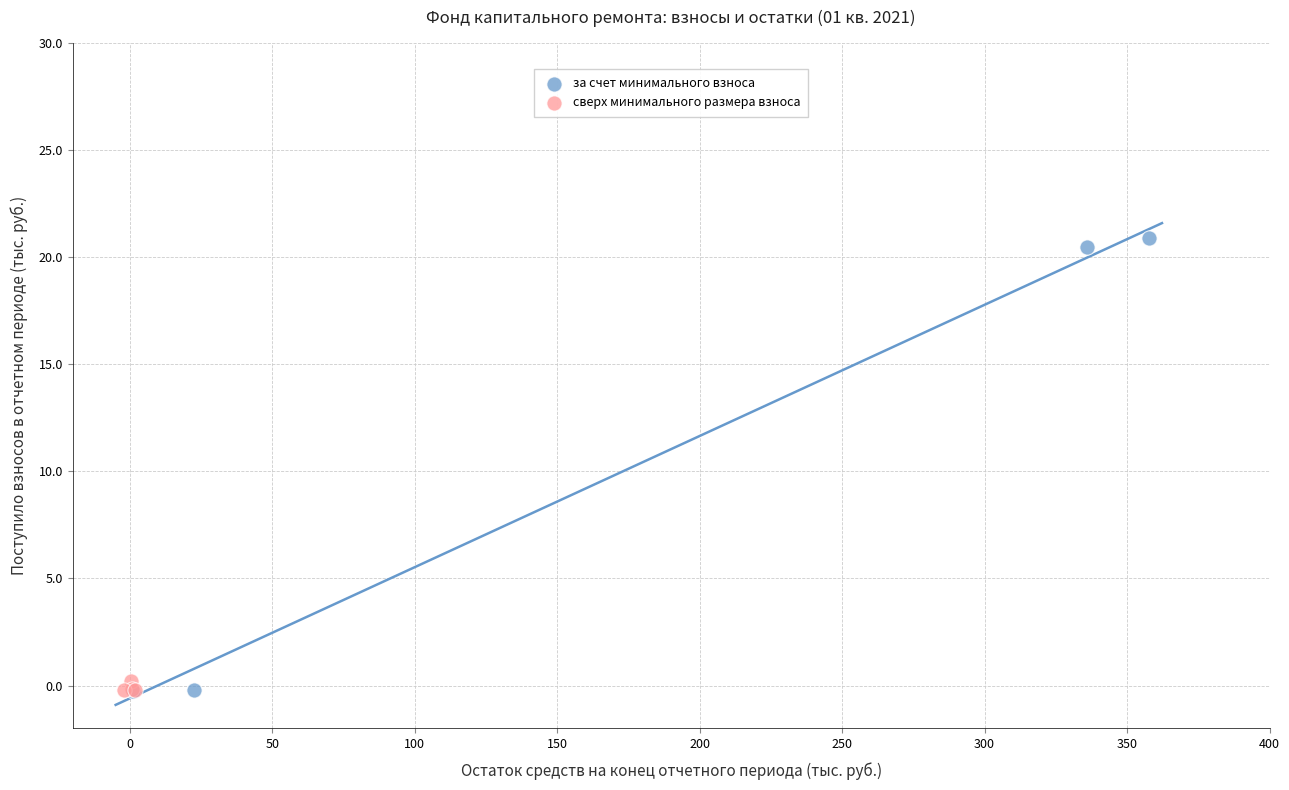

Which series contains the highest Y value?

за счет минимального взноса